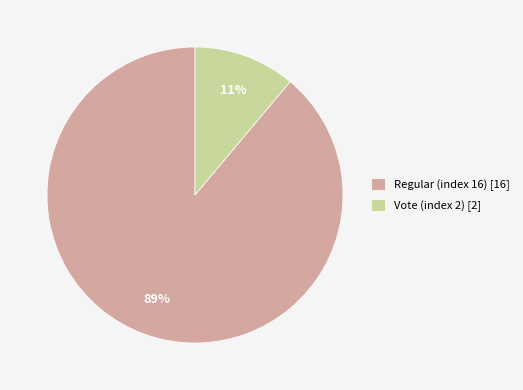

Is the sum of Regular (index 16) and Vote (index 2) greater than half?

Yes